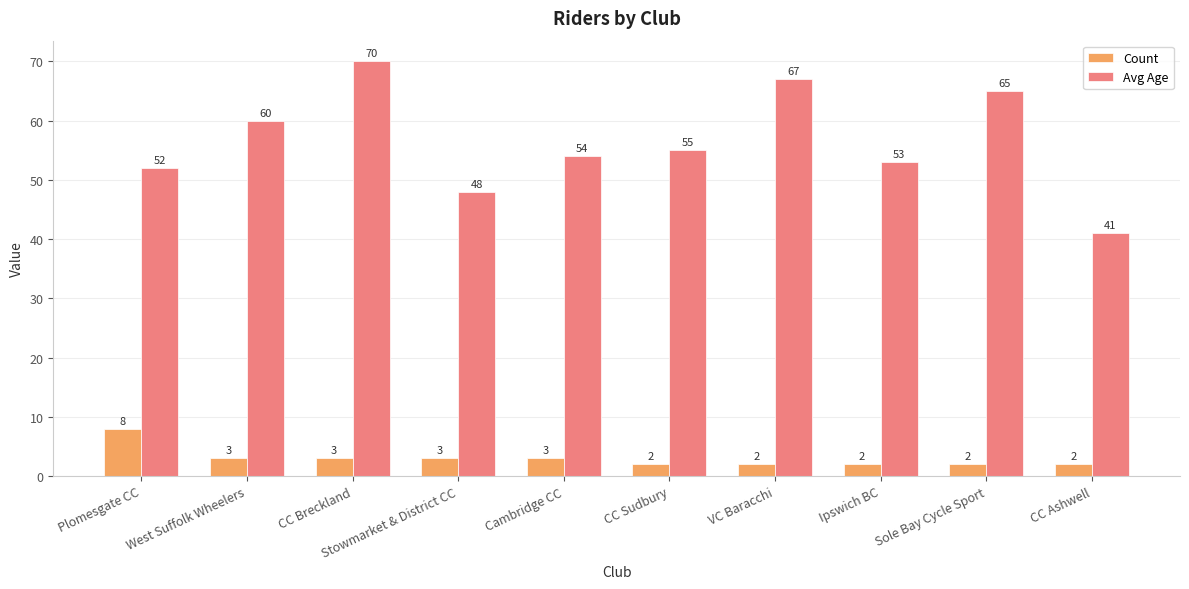

What is the difference between the maximum and minimum values in the Avg Age series?

29